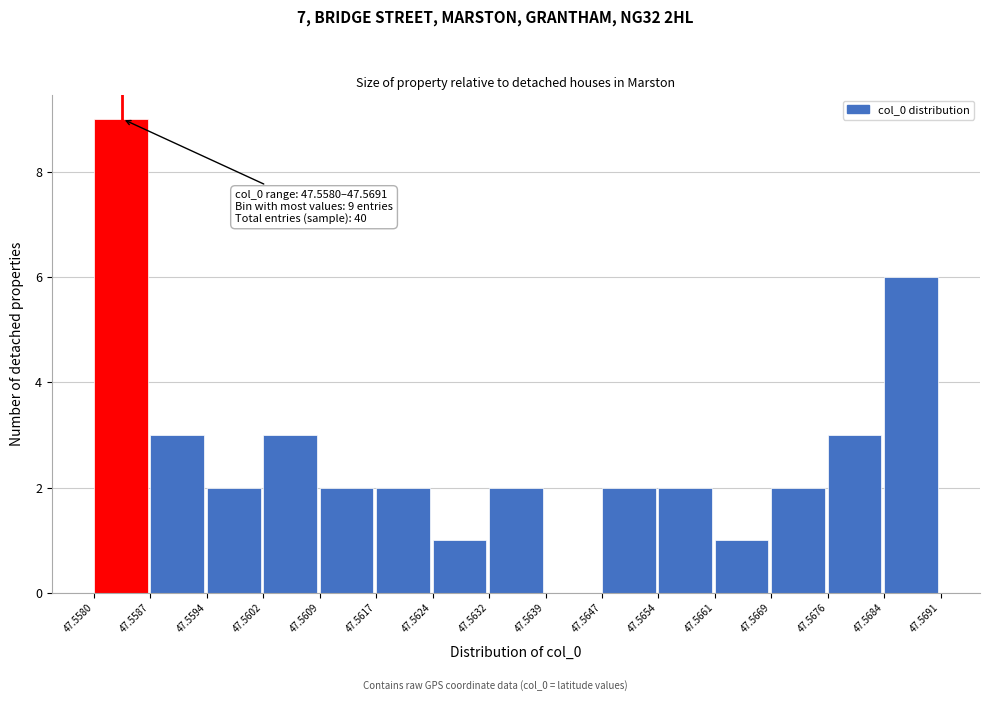

Over which range of the x-axis is the bar tallest?

47.5580 to 47.5587